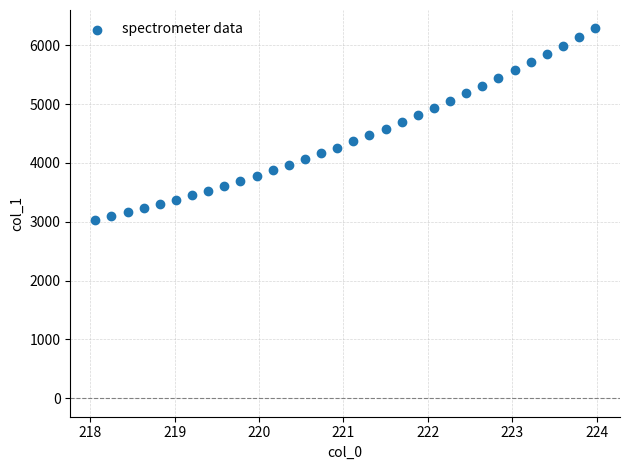

What is the range of Y values (max minus min)?

3254.7